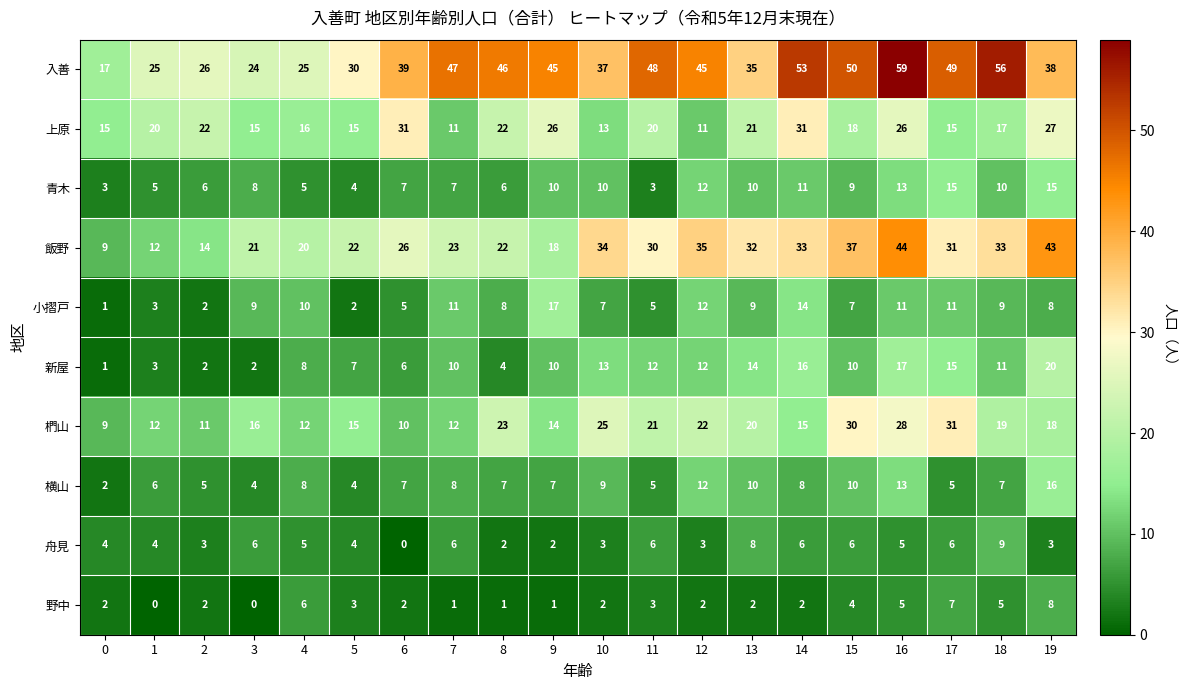

What is the sum of the 新屋 values at 7 and 18?

21